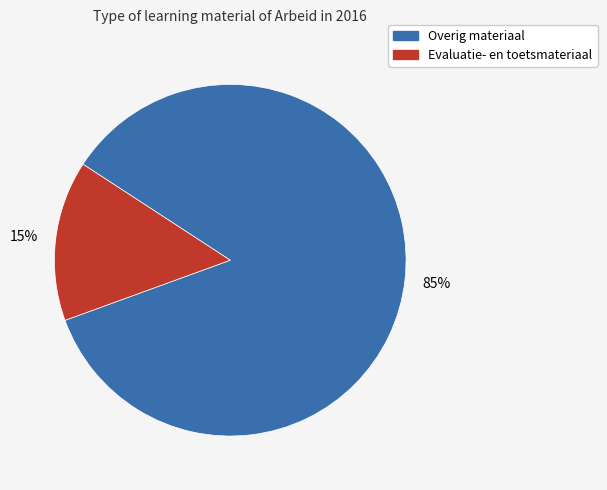

How many slices are in this pie chart?

2